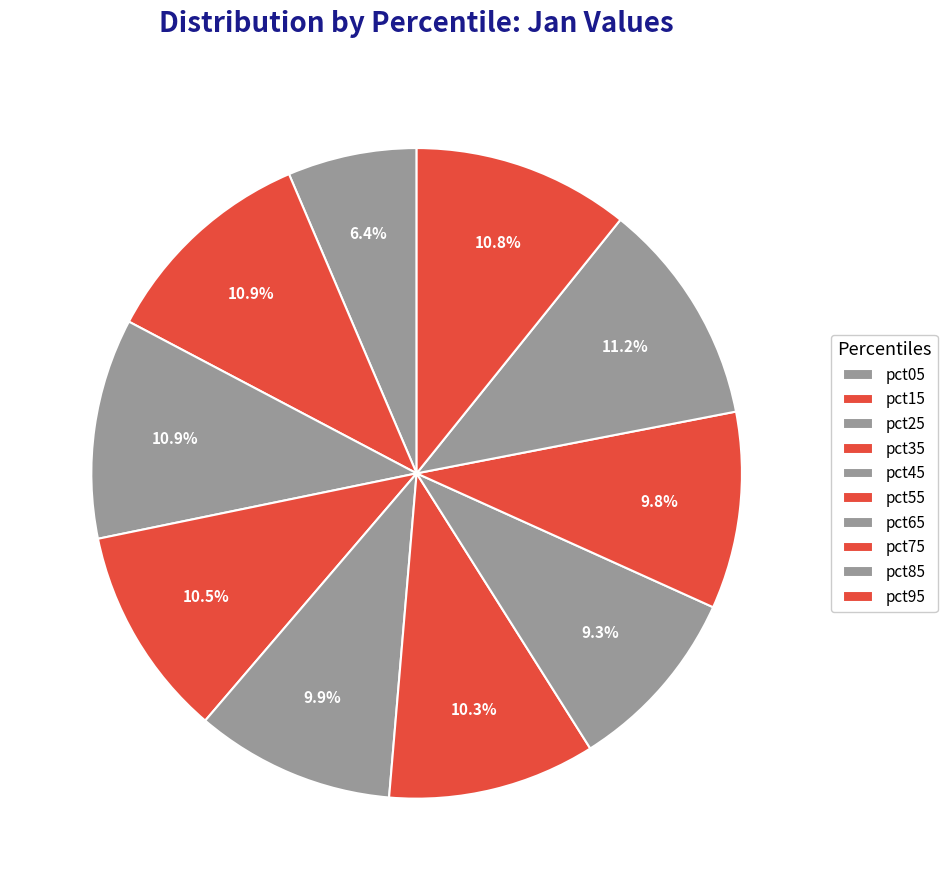

True or false: pct55 accounts for 10% of the total.

True